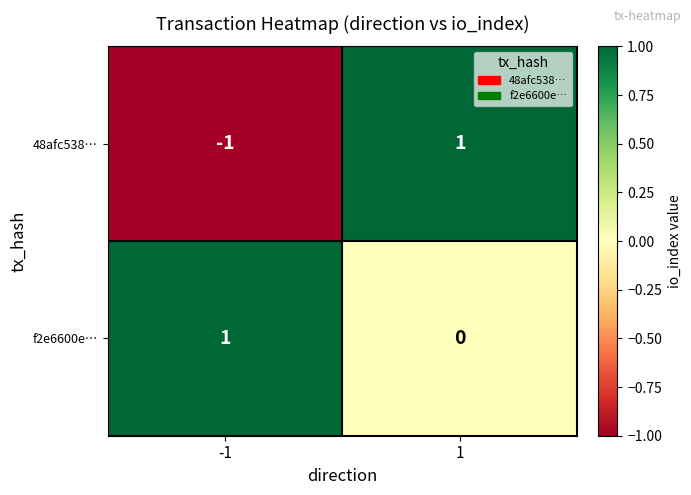

Is it true that 48afc538… equals -1 at -1?

True